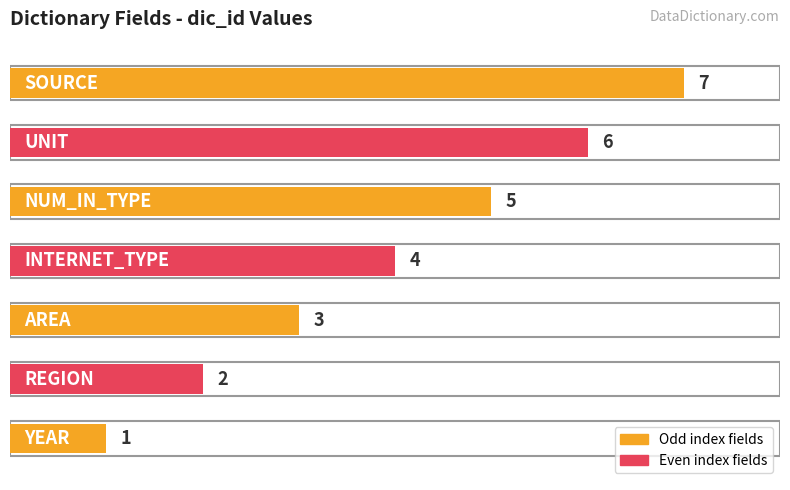

Approximately how many times larger is the value at NUM_IN_TYPE compared to YEAR?

5.0